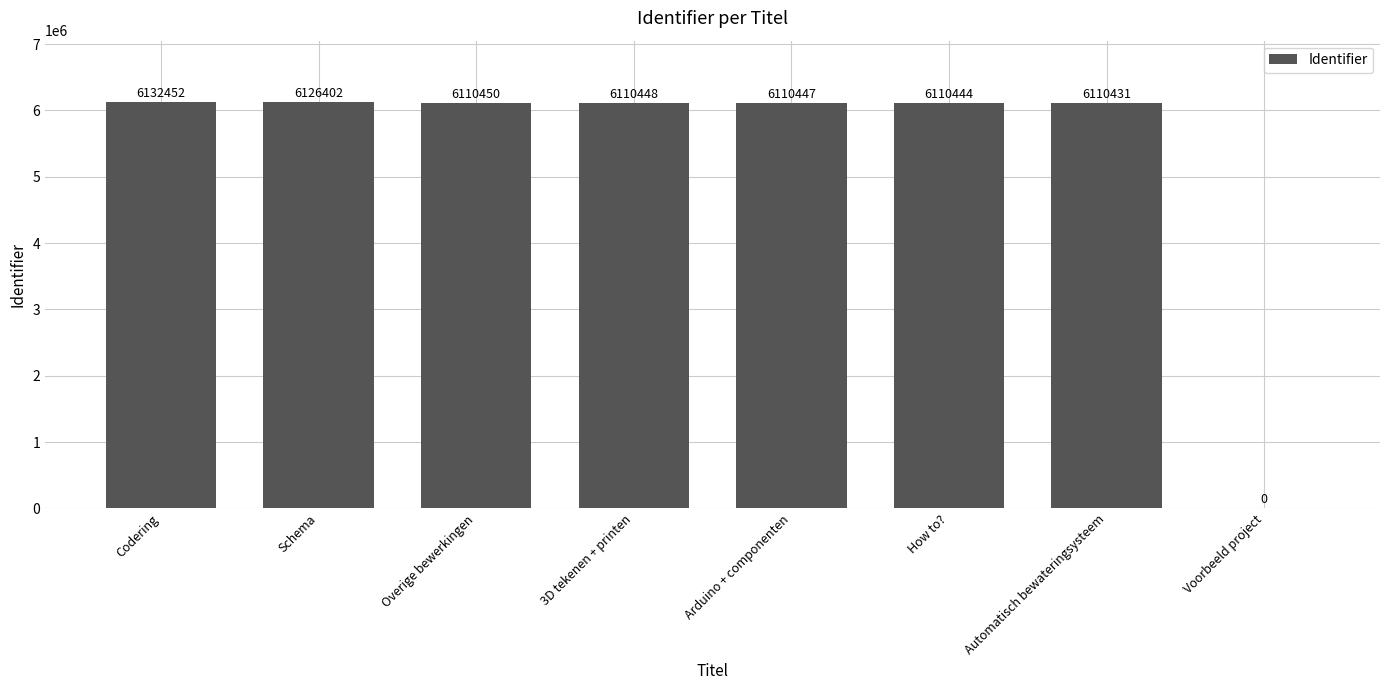

Reading left to right, transcribe all the data shown in this chart.

Codering=6132452	Schema=6126402	Overige bewerkingen=6110450	3D tekenen + printen=6110448	Arduino + componenten=6110447	How to?=6110444	Automatisch bewateringsysteem=6110431	Voorbeeld project=0